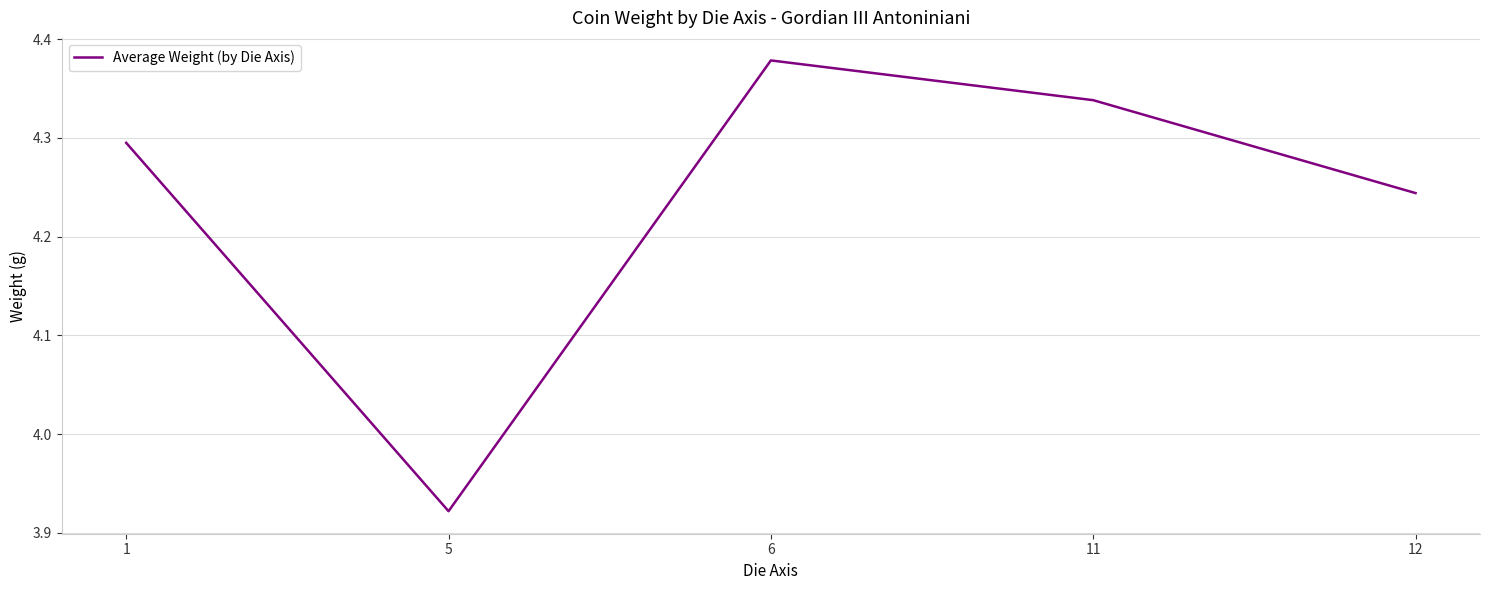

True or false: the data shows 5.6 at 12.

False